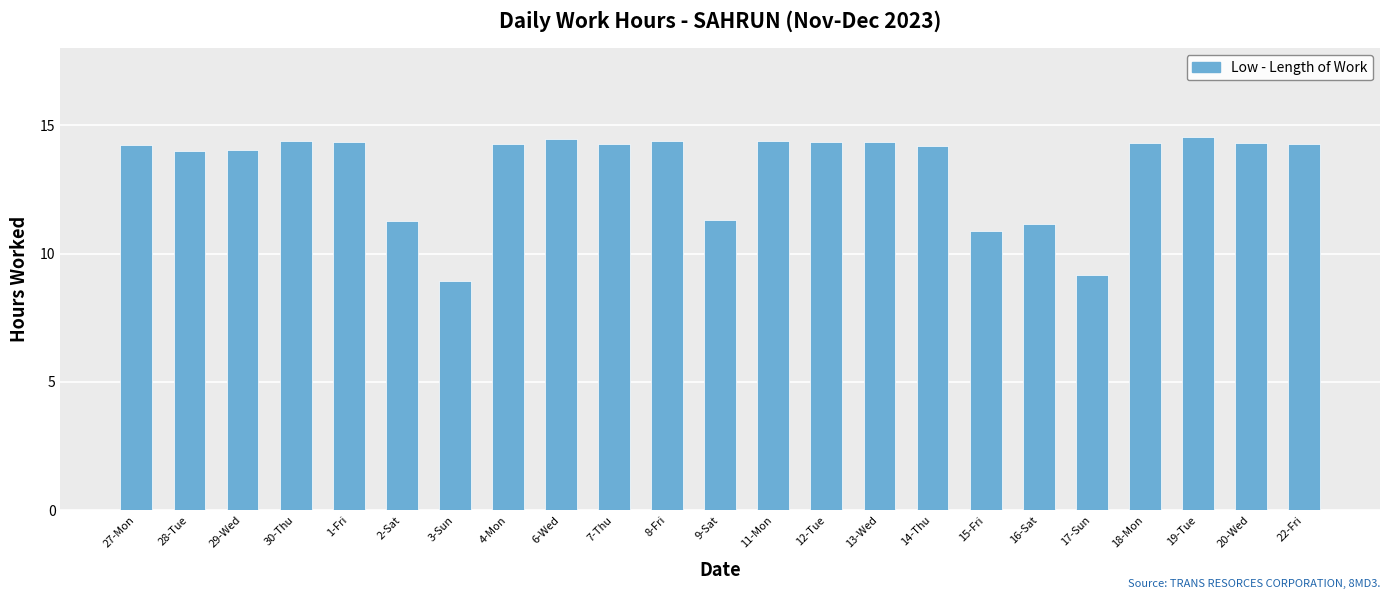

What is the maximum value shown in the chart?

14.6